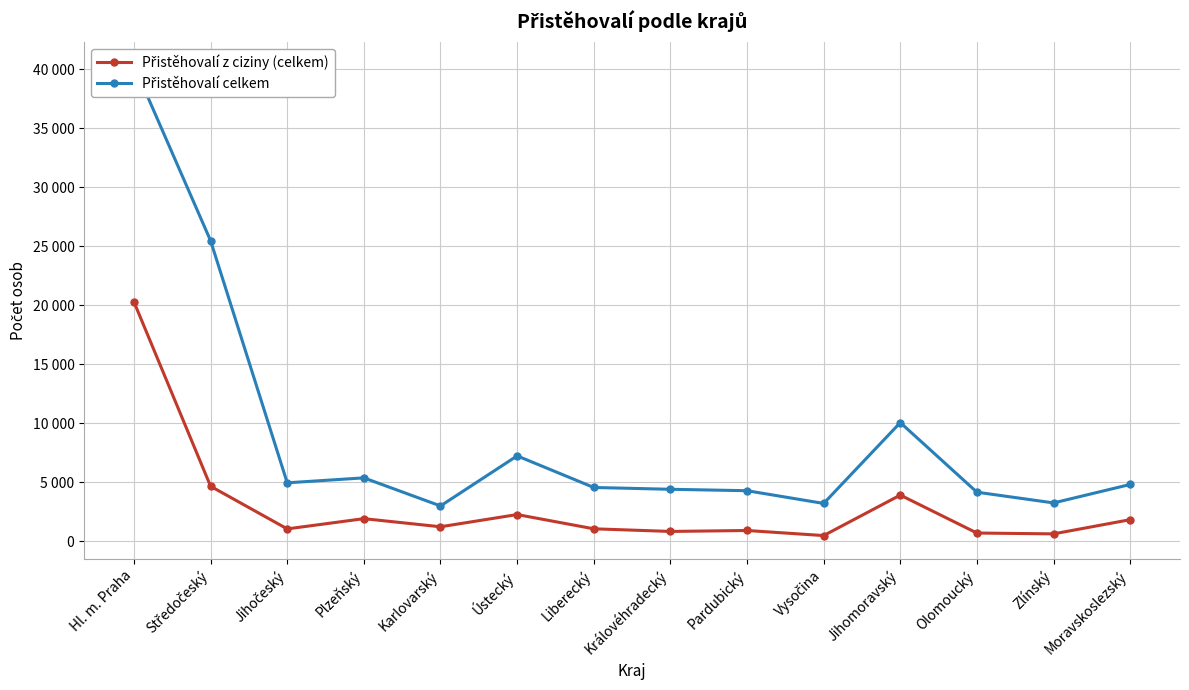

Reading left to right, list all the values displayed in this chart.

Přistěhovalí z ciziny (celkem): Hl. m. Praha=20279	Středočeský=4652	Jihočeský=1039	Plzeňský=1906	Karlovarský=1219	Ústecký=2254	Liberecký=1047	Královéhradecký=823	Pardubický=903	Vysočina=473	Jihomoravský=3905	Olomoucký=688	Zlínský=617	Moravskoslezský=1820
Přistěhovalí celkem: Hl. m. Praha=40332	Středočeský=25466	Jihočeský=4945	Plzeňský=5365	Karlovarský=2984	Ústecký=7229	Liberecký=4550	Královéhradecký=4397	Pardubický=4276	Vysočina=3197	Jihomoravský=10050	Olomoucký=4150	Zlínský=3241	Moravskoslezský=4805